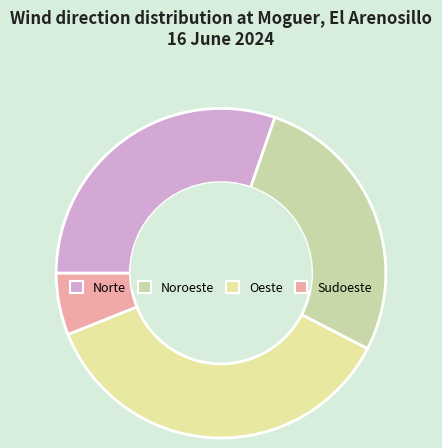

Is there a majority slice in this chart?

No